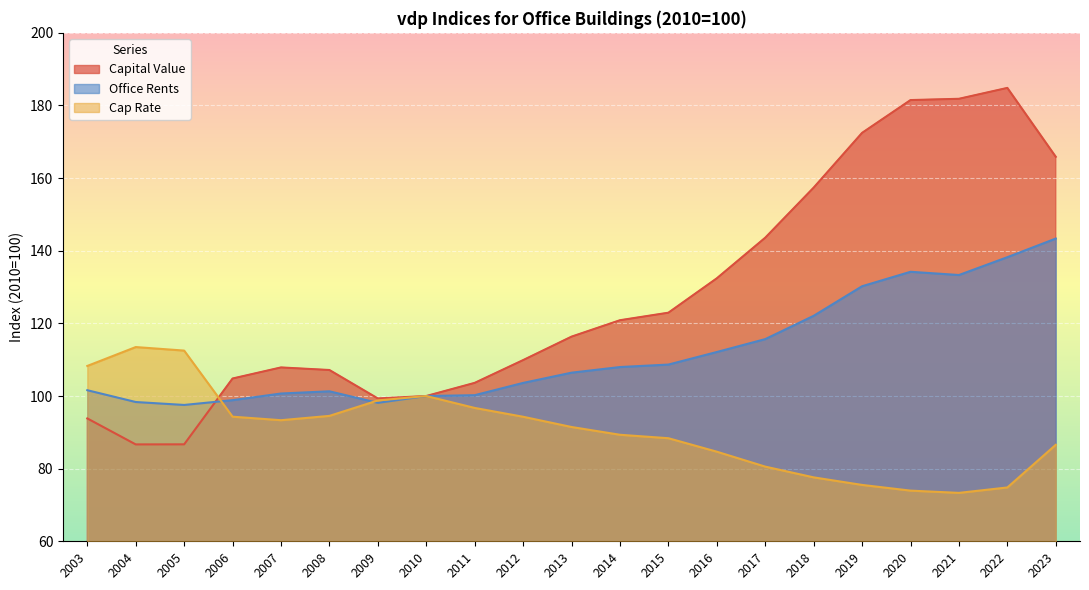

Is it true that Cap Rate equals 157.5 at 2015?

False